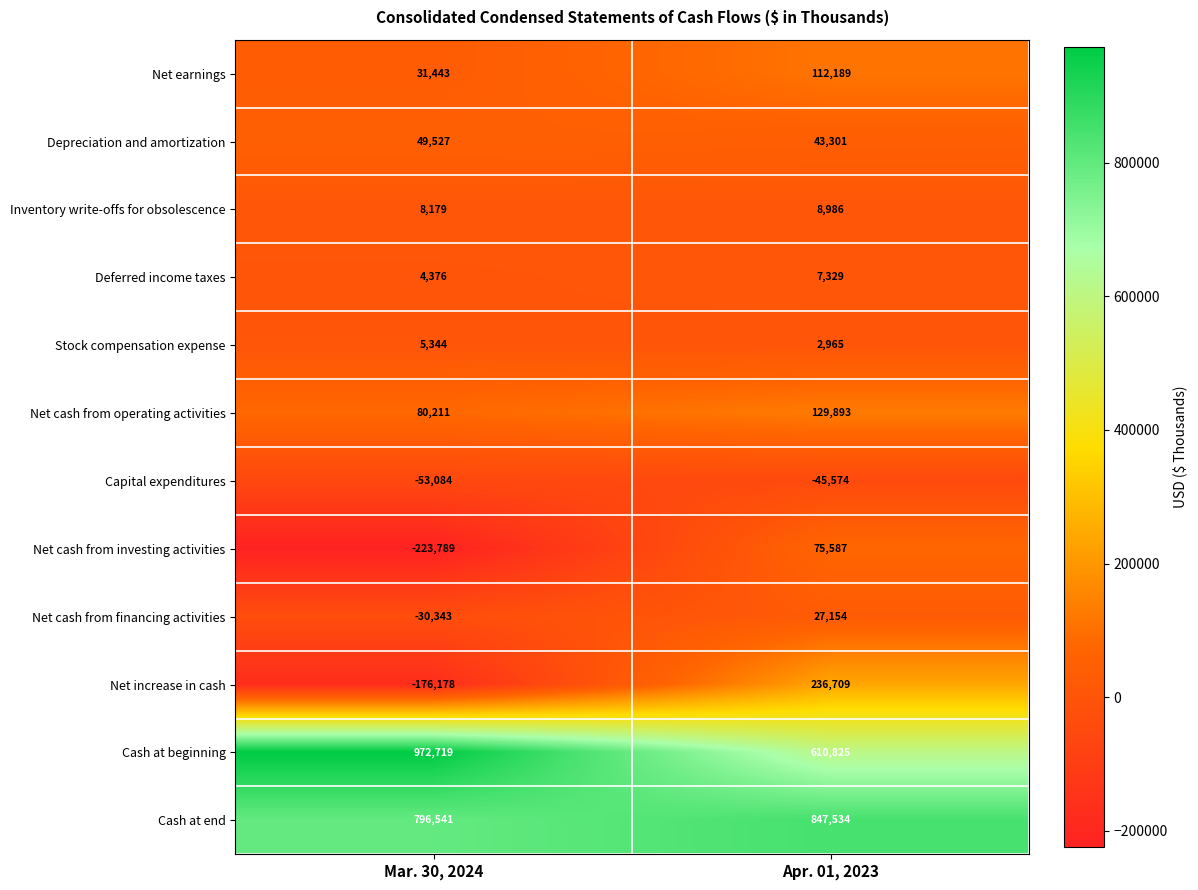

What is the minimum value for Net earnings?

31443